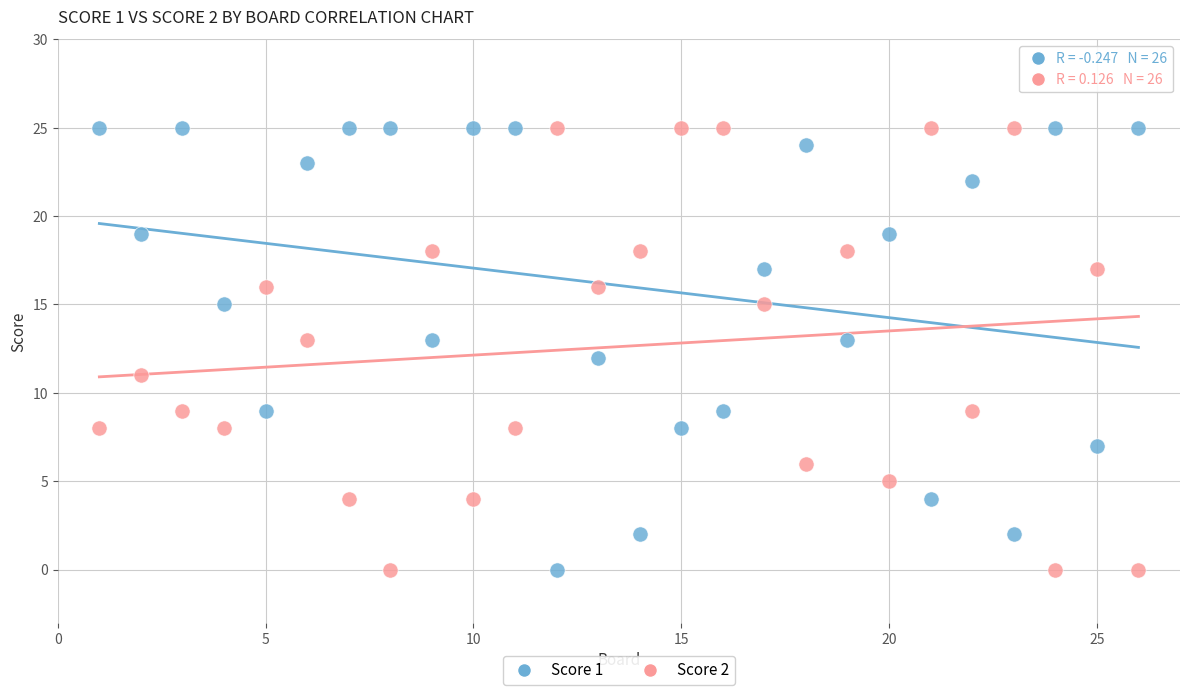

What is the X range (max minus min) for the scatter plot?

25